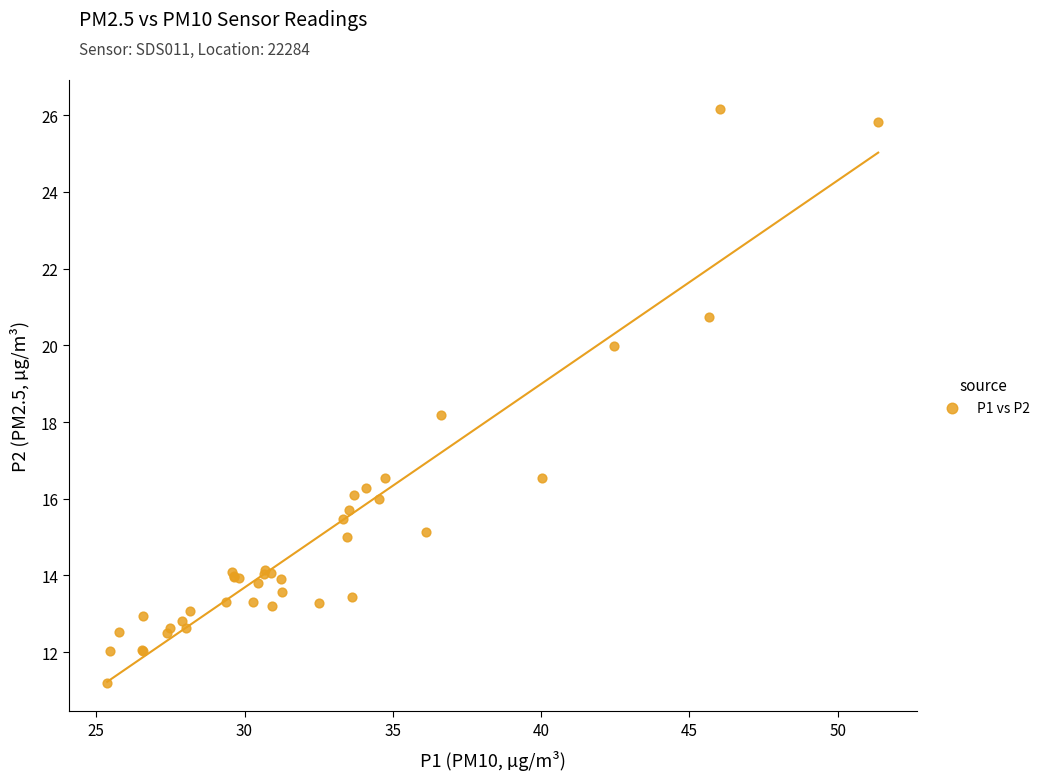

What Y value in the scatter plot is closest to 18?

18.2